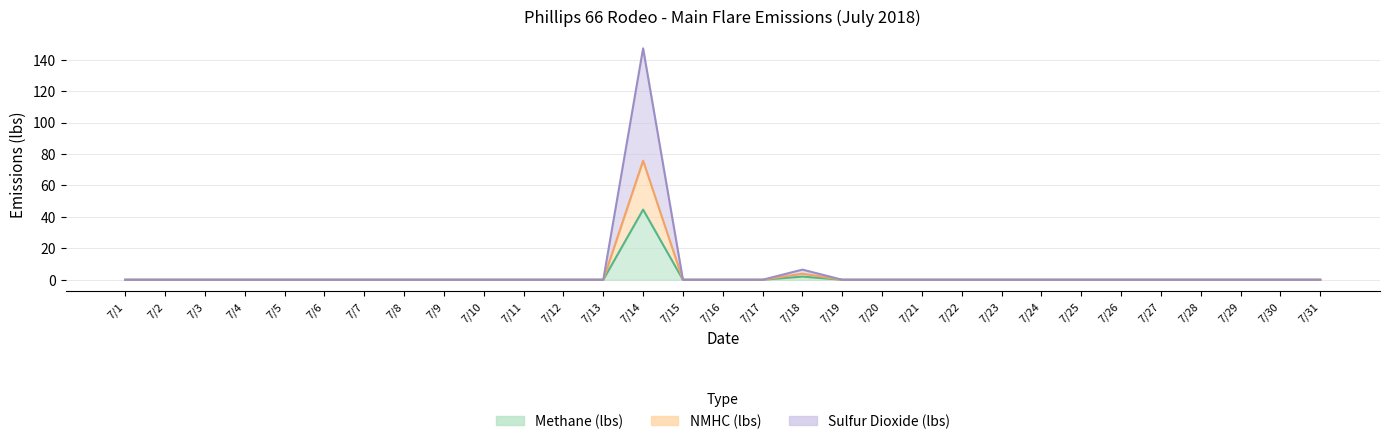

Count the number of categories in the chart.

31